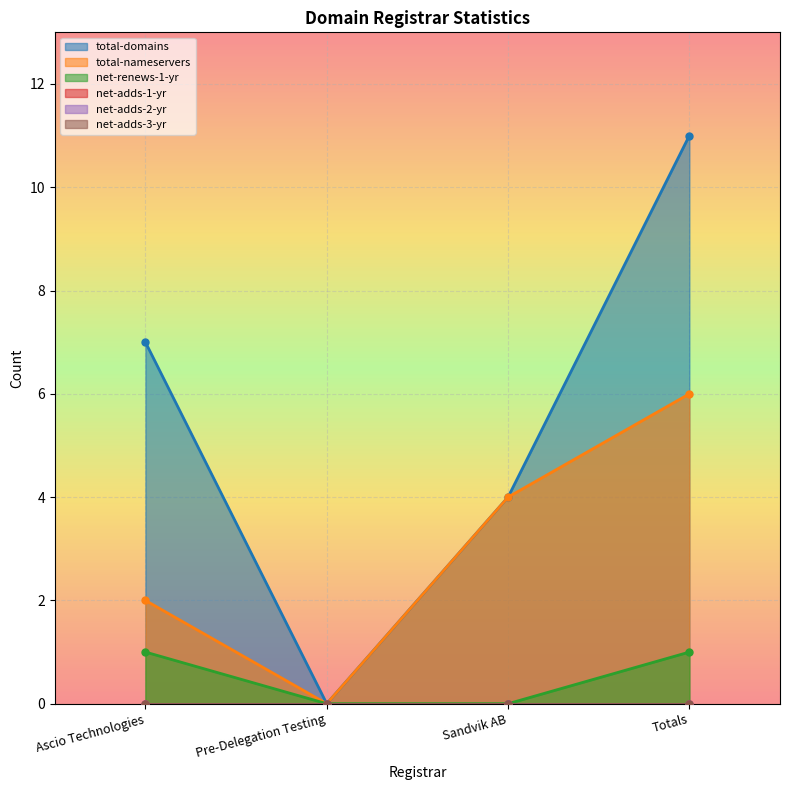

True or false: net-renews-1-yr has a value of 1 at Pre-Delegation Testing.

False